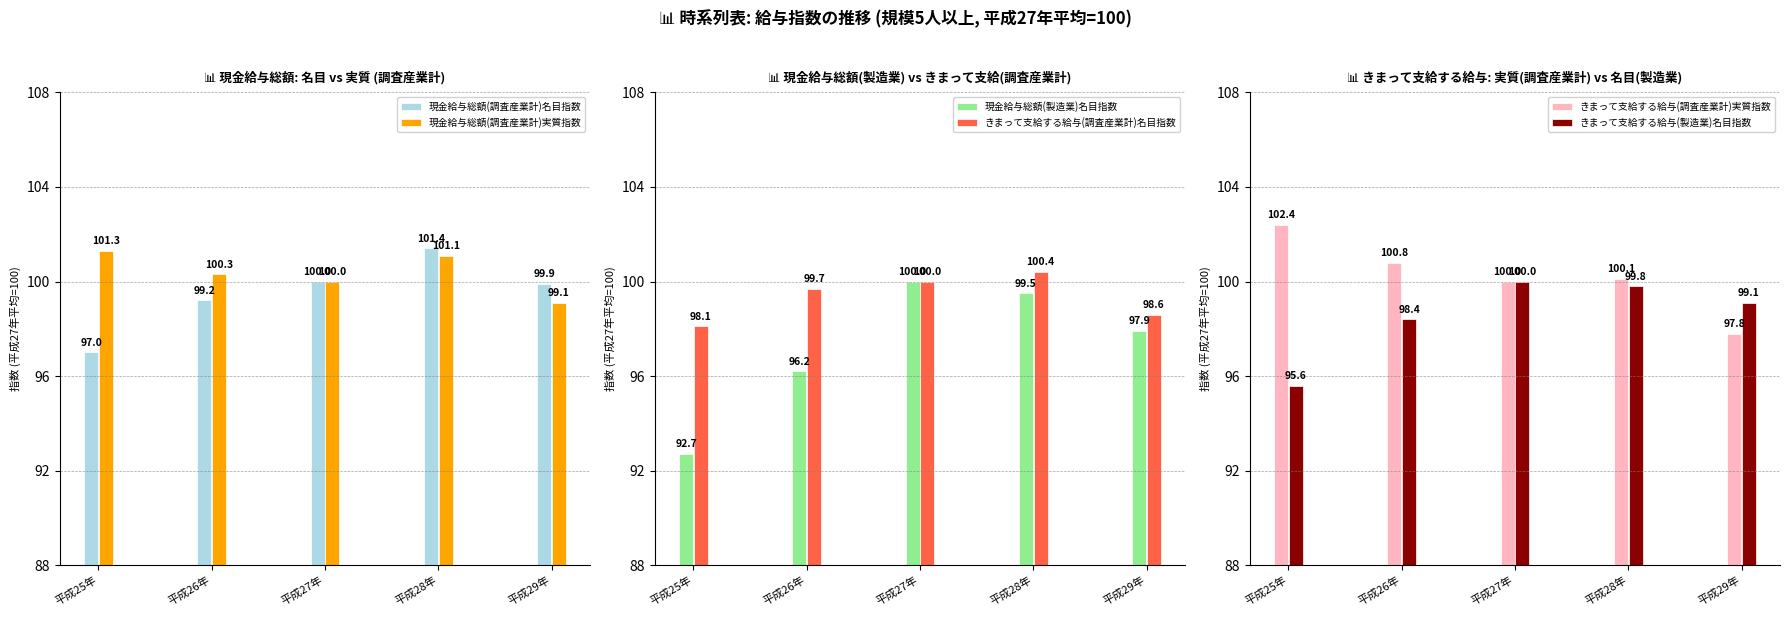

Which has a higher value, 平成28年 or 平成26年?

平成28年